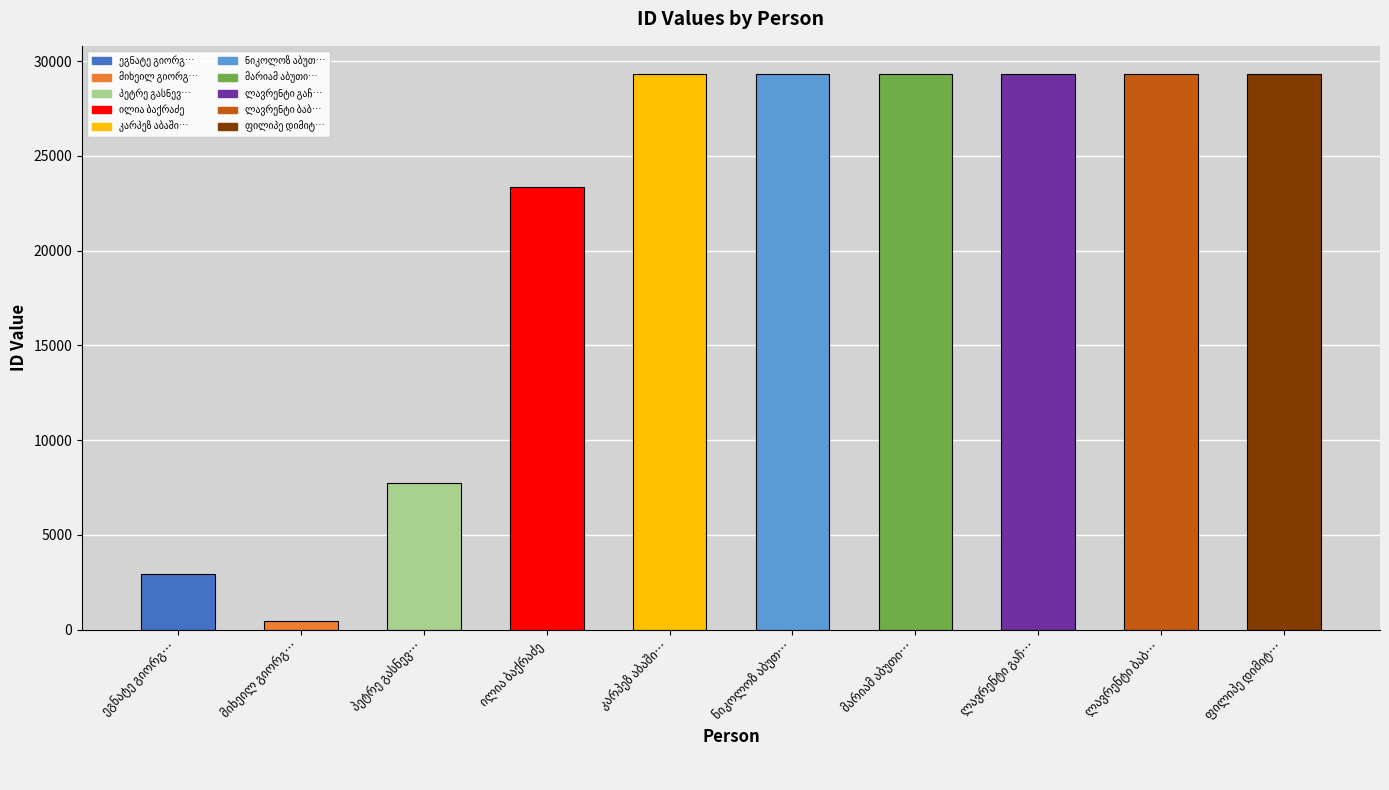

The chart shows a value of 2928 at ეგნატე გიორგის ძე გაბლიანი. True or false?

True